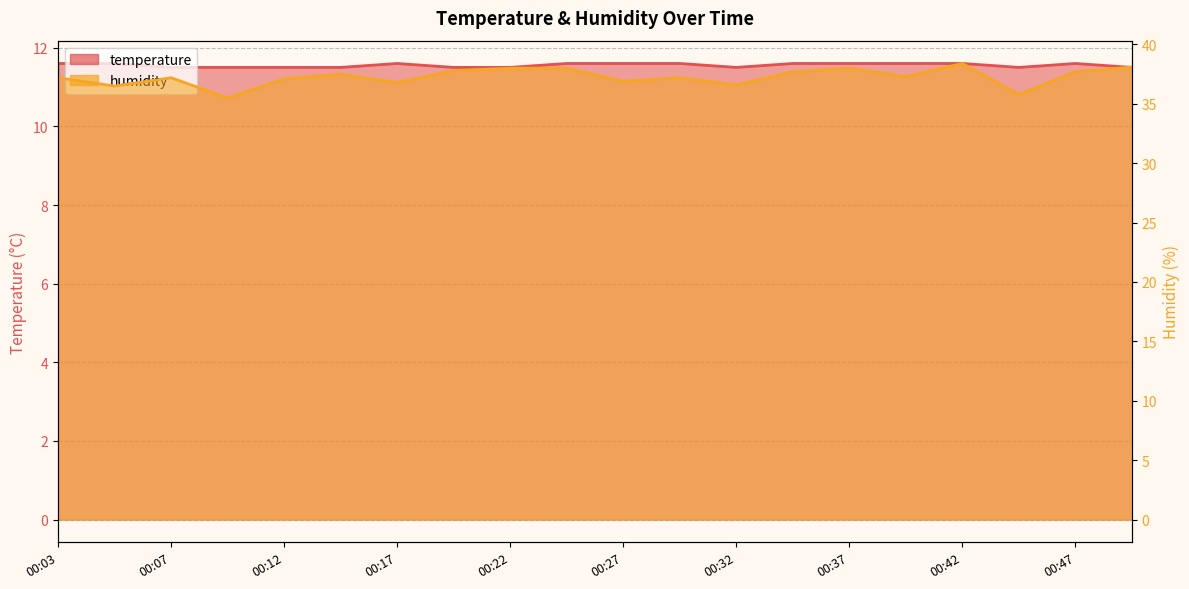

Where is temperature nearest to the value 11?

00:07